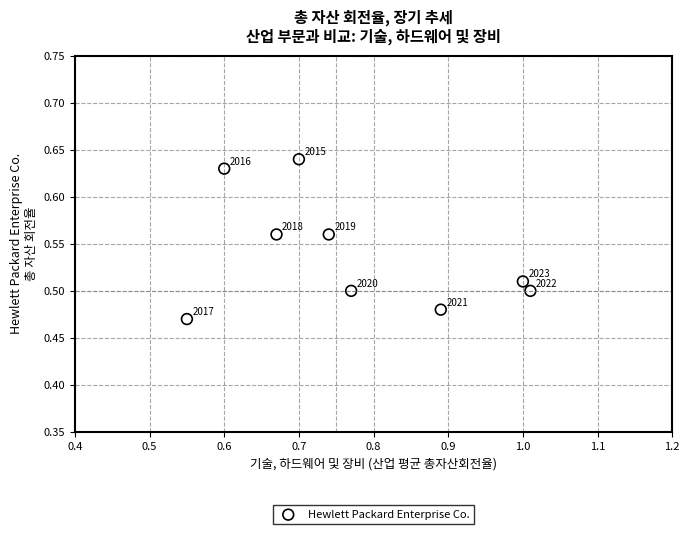

What is the average X value?

0.8